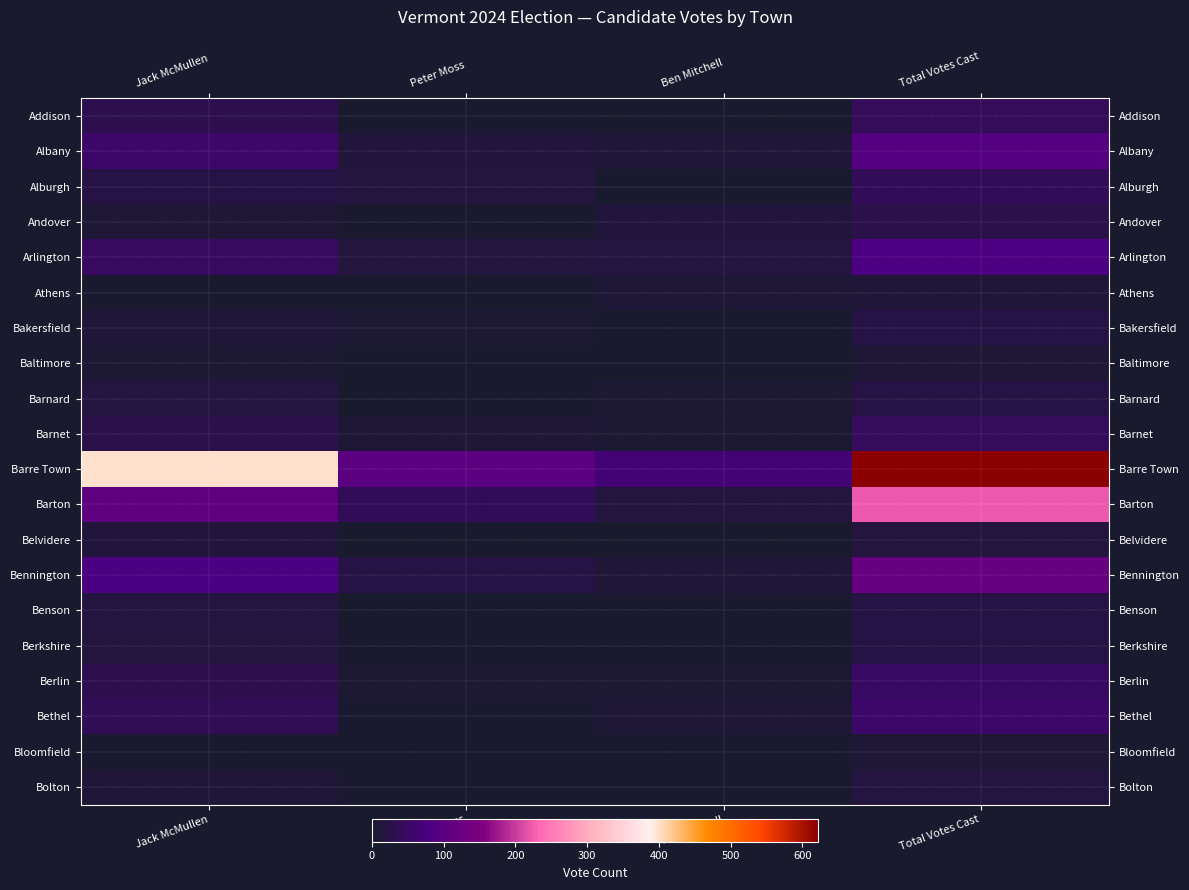

Reading left to right, extract all data points from this chart.

Addison: Jack McMullen=34	Peter Moss=4	Ben Mitchell=2	Total Votes Cast=43
Albany: Jack McMullen=57	Peter Moss=14	Ben Mitchell=10	Total Votes Cast=90
Alburgh: Jack McMullen=22	Peter Moss=16	Ben Mitchell=0	Total Votes Cast=39
Andover: Jack McMullen=9	Peter Moss=3	Ben Mitchell=13	Total Votes Cast=27
Arlington: Jack McMullen=47	Peter Moss=15	Ben Mitchell=18	Total Votes Cast=82
Athens: Jack McMullen=4	Peter Moss=0	Ben Mitchell=8	Total Votes Cast=12
Bakersfield: Jack McMullen=12	Peter Moss=6	Ben Mitchell=2	Total Votes Cast=22
Baltimore: Jack McMullen=5	Peter Moss=1	Ben Mitchell=2	Total Votes Cast=9
Barnard: Jack McMullen=19	Peter Moss=0	Ben Mitchell=5	Total Votes Cast=24
Barnet: Jack McMullen=28	Peter Moss=8	Ben Mitchell=5	Total Votes Cast=45
Barre Town: Jack McMullen=400	Peter Moss=103	Ben Mitchell=68	Total Votes Cast=622
Barton: Jack McMullen=107	Peter Moss=39	Ben Mitchell=16	Total Votes Cast=222
Belvidere: Jack McMullen=13	Peter Moss=2	Ben Mitchell=0	Total Votes Cast=16
Bennington: Jack McMullen=79	Peter Moss=24	Ben Mitchell=12	Total Votes Cast=120
Benson: Jack McMullen=18	Peter Moss=0	Ben Mitchell=3	Total Votes Cast=22
Berkshire: Jack McMullen=15	Peter Moss=4	Ben Mitchell=3	Total Votes Cast=22
Berlin: Jack McMullen=33	Peter Moss=6	Ben Mitchell=7	Total Votes Cast=50
Bethel: Jack McMullen=37	Peter Moss=3	Ben Mitchell=9	Total Votes Cast=57
Bloomfield: Jack McMullen=4	Peter Moss=1	Ben Mitchell=3	Total Votes Cast=8
Bolton: Jack McMullen=11	Peter Moss=4	Ben Mitchell=3	Total Votes Cast=18